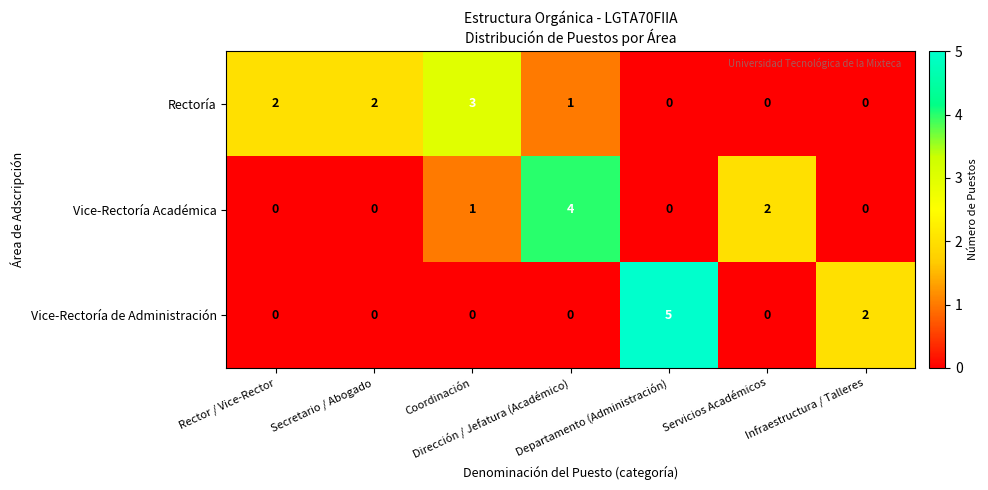

Count the Vice-Rectoría Académica values in the range 0 to 2.

6